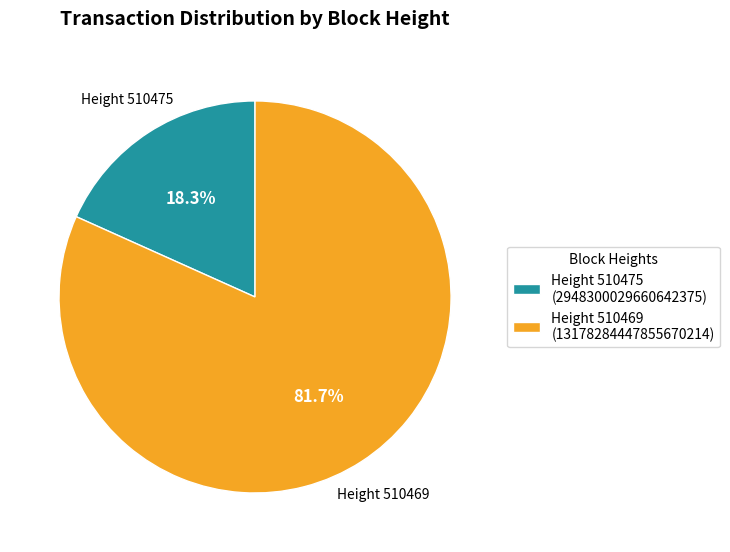

To the nearest percent, what is the difference between the largest and smallest slice percentages?

63%